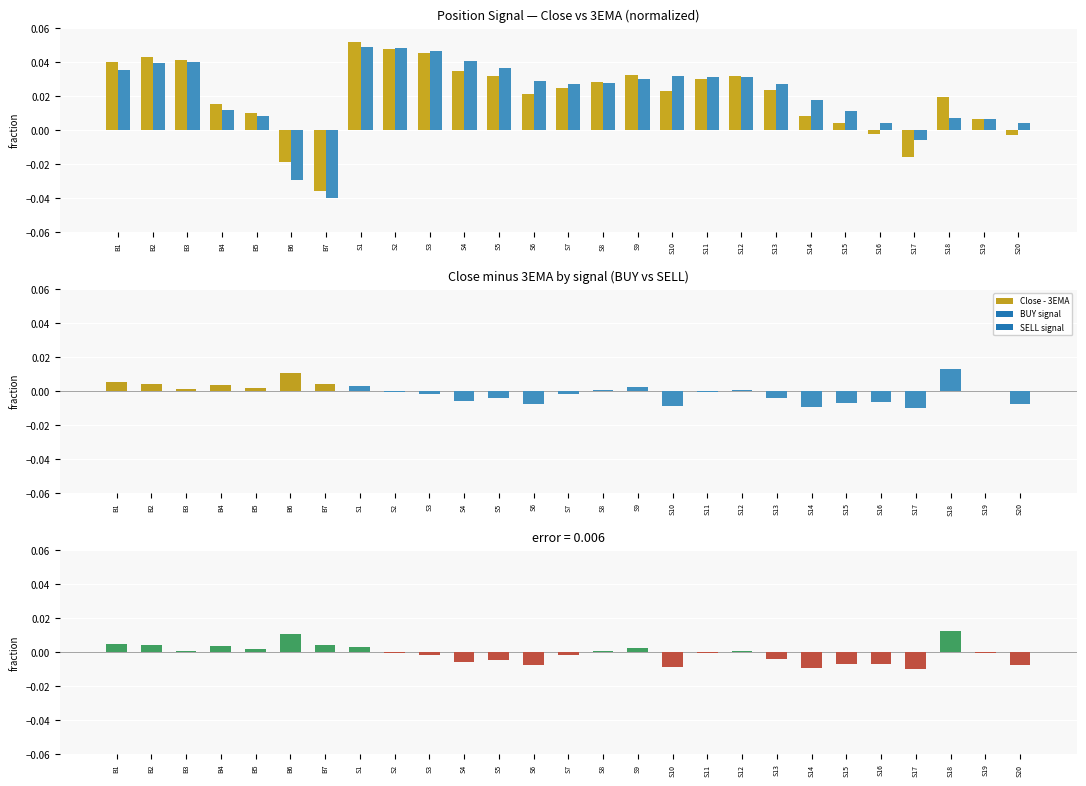

How many groups of bars are there?

27